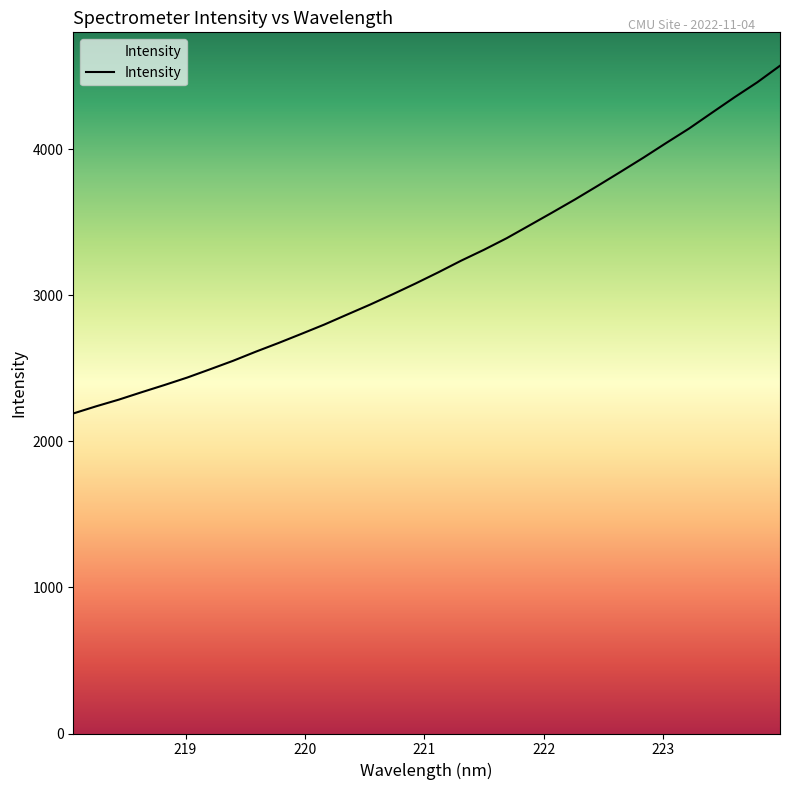

What is the difference between the maximum and minimum values?

2380.8